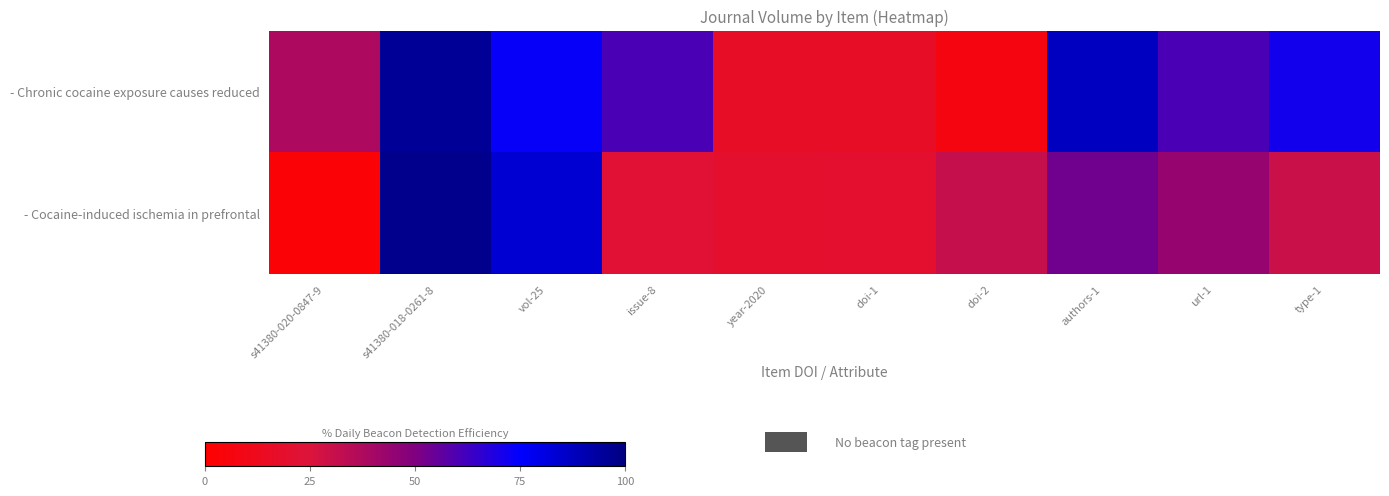

Count the number of data series in this chart.

2